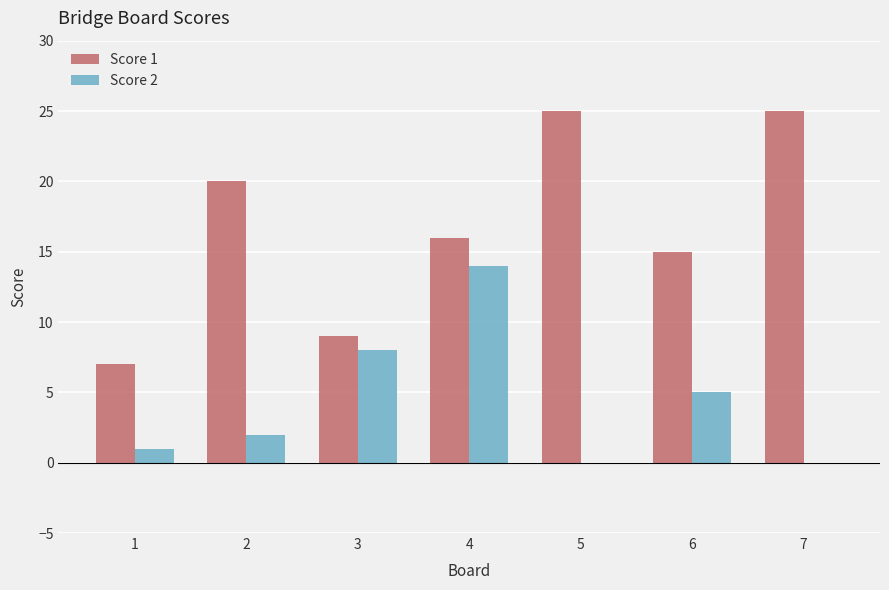

The Score 2 series shows 25 at 4. True or false?

False